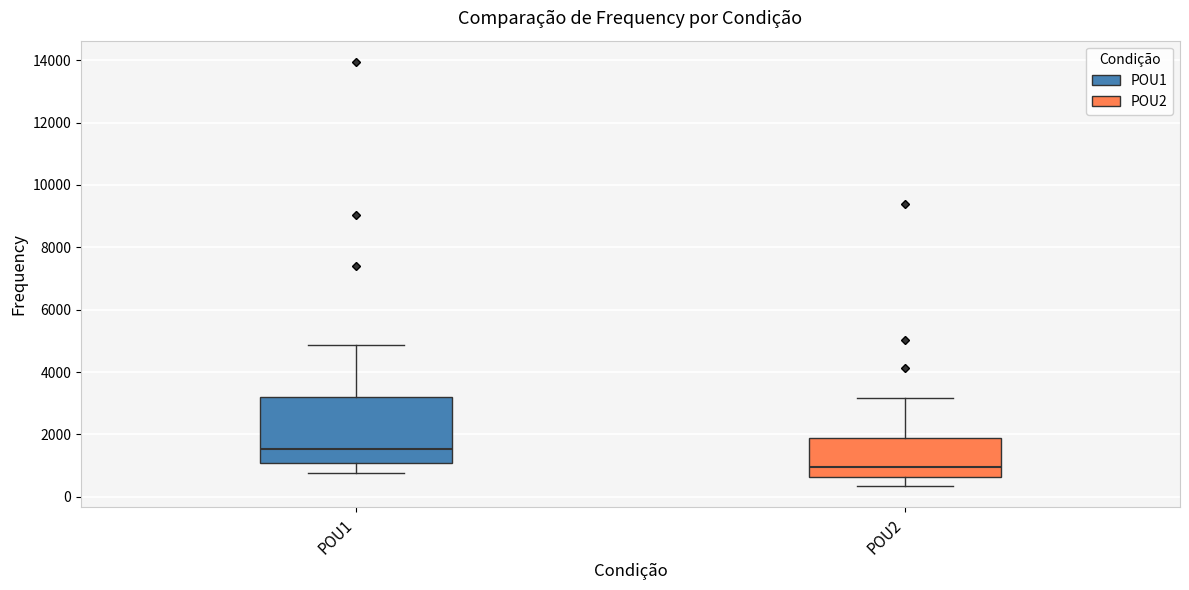

Which box is the tallest, from its lower edge to its upper edge?

POU1